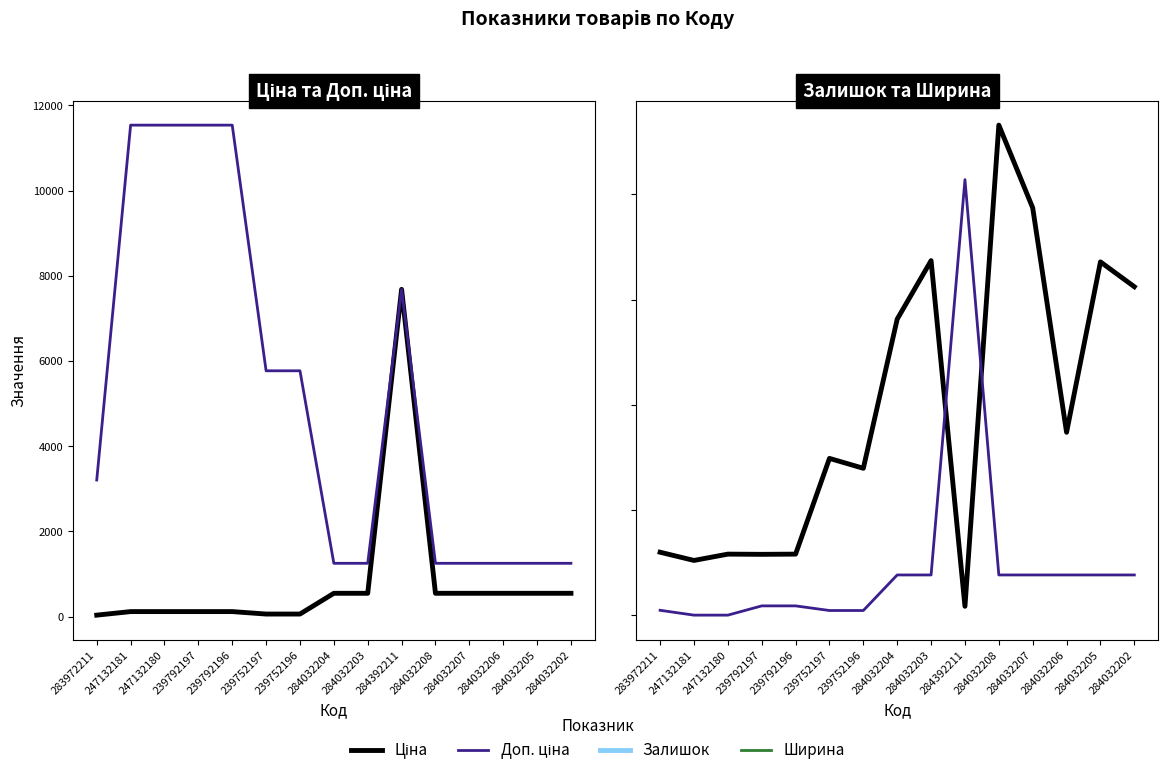

At which label does Доп. ціна reach its peak?

247132181